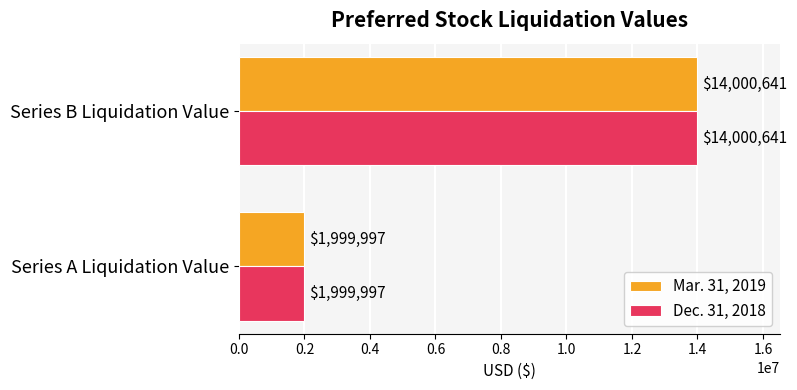

How many series are shown in this chart?

2